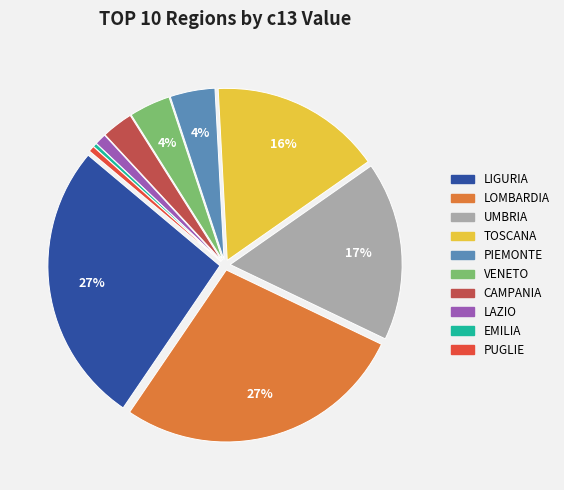

To the nearest percent, what portion does CAMPANIA represent?

3%